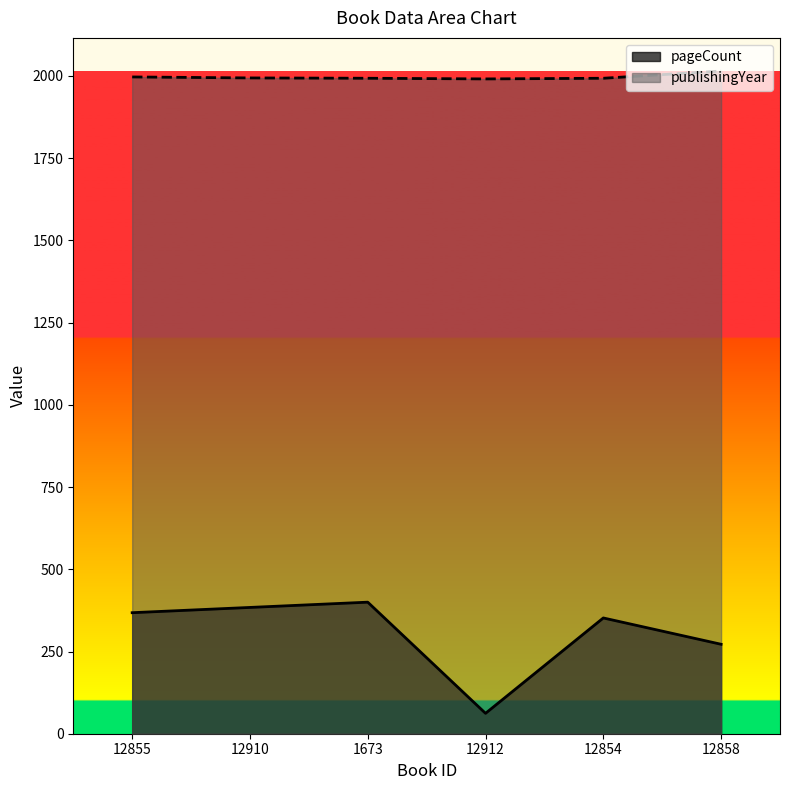

List the series in order of their overall mean, highest first.

publishingYear, pageCount